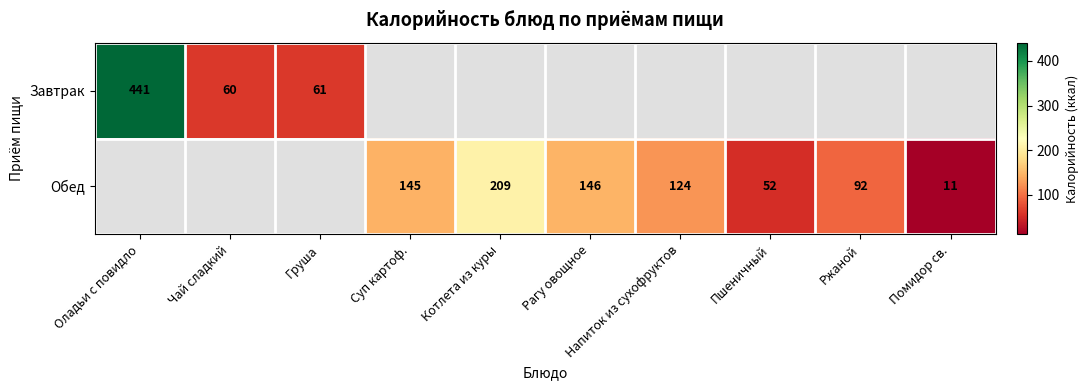

At which category does the chart reach its peak across all series?

Оладьи с повидло